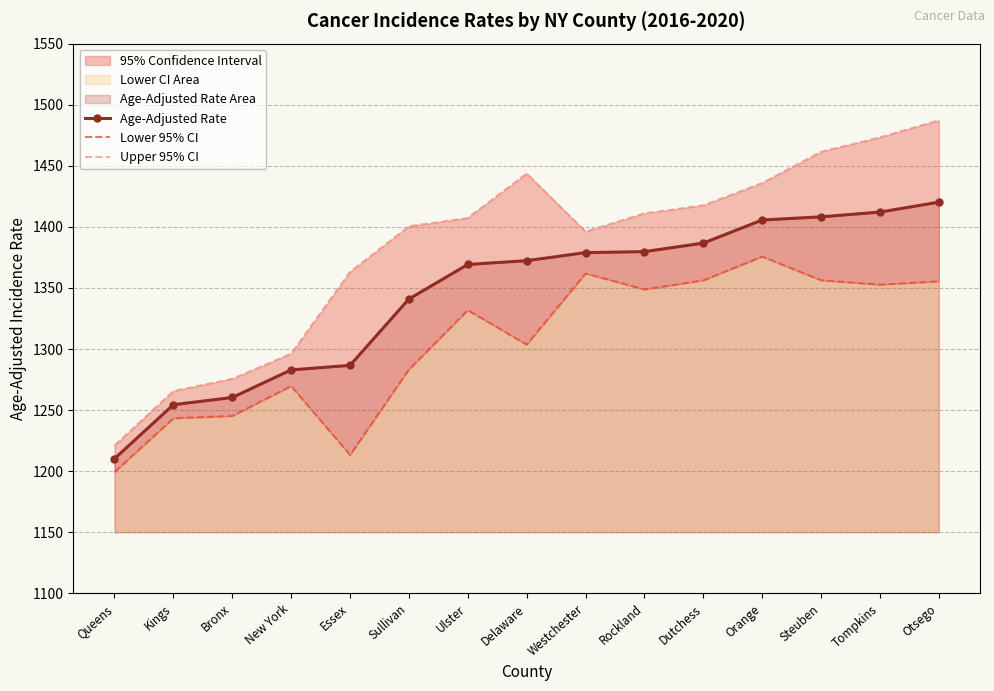

What are all the series names shown in the legend?

Age-Adjusted Rate, Lower 95% CI, Upper 95% CI